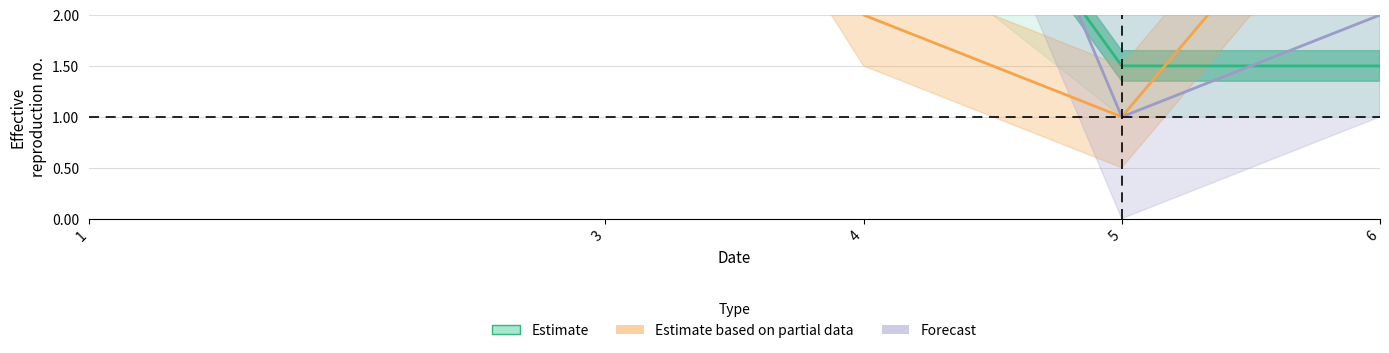

Which has a higher value, 1 or 5?

1